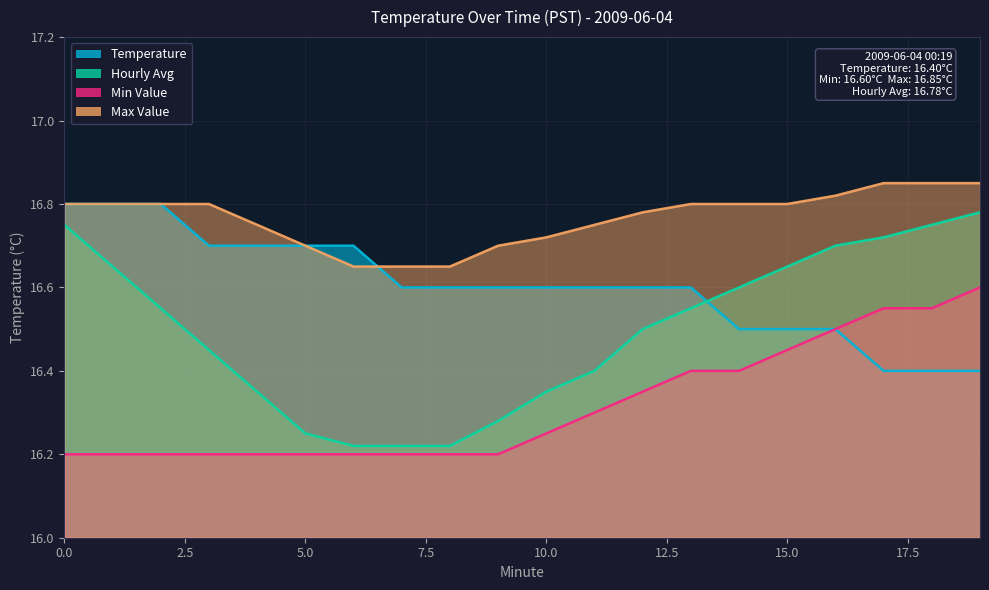

True or false: Hourly Avg and Temperature cross at least once.

True